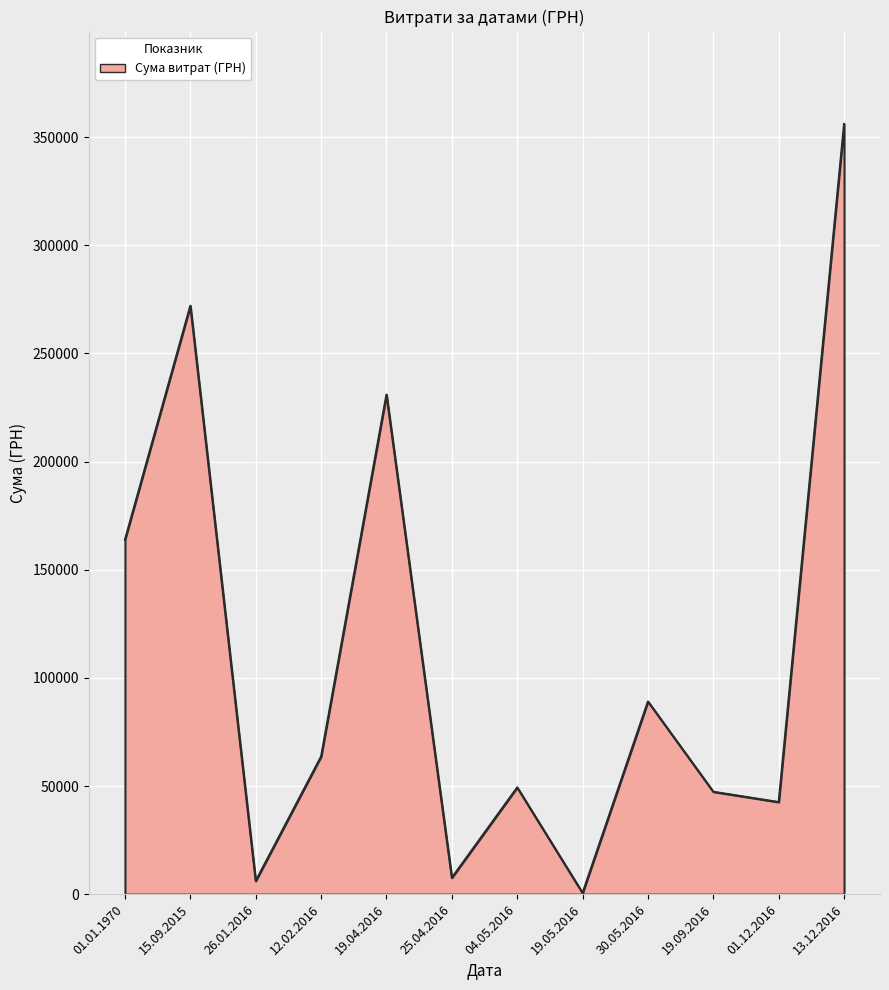

What is the maximum value shown in the chart?

356103.5